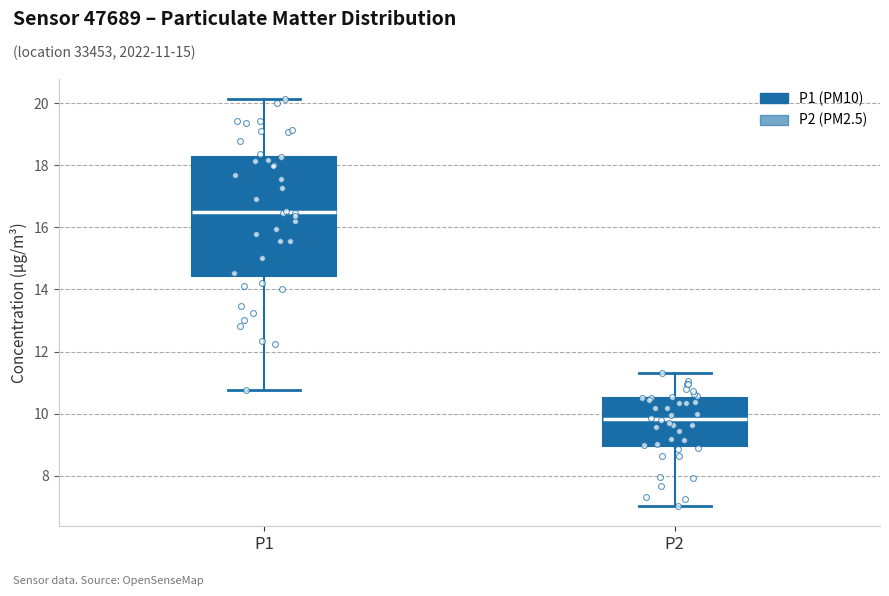

Where does the lower whisker of the box for P2 end on the y-axis? The values are not printed on the chart, so give them approximately, as read against the axis.

7.0